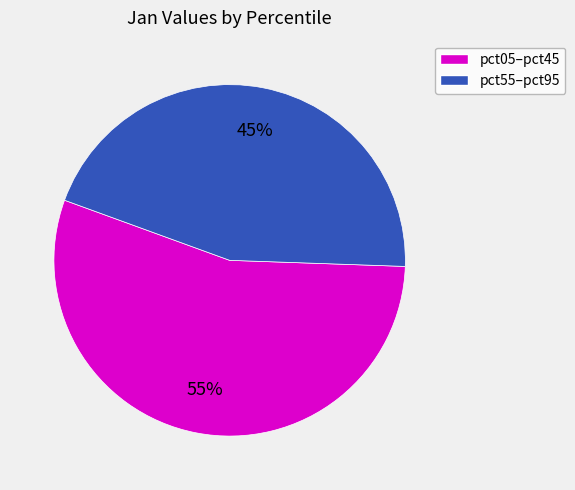

Does any single category account for the majority?

Yes